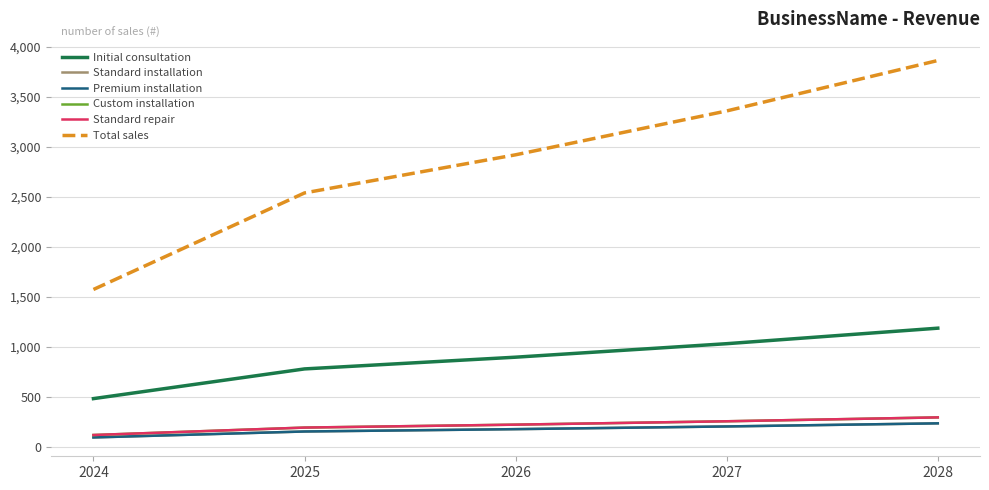

What is the difference between the second highest and second lowest values in the Total sales series?

819.6